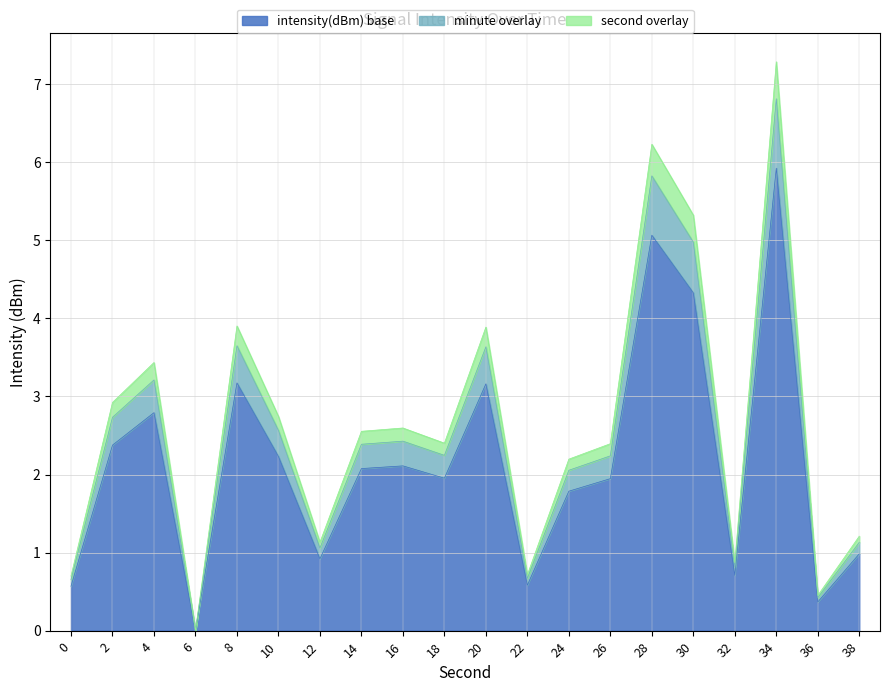

Which category has the lowest value across all series?

6